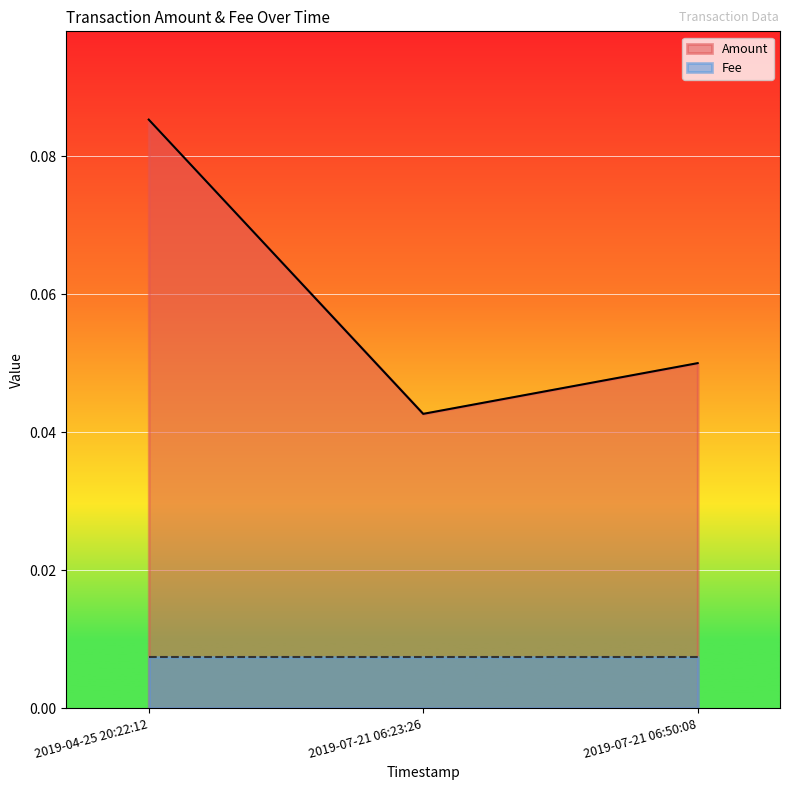

What is the label of the 1st point from the right?

2019-07-21 06:50:08